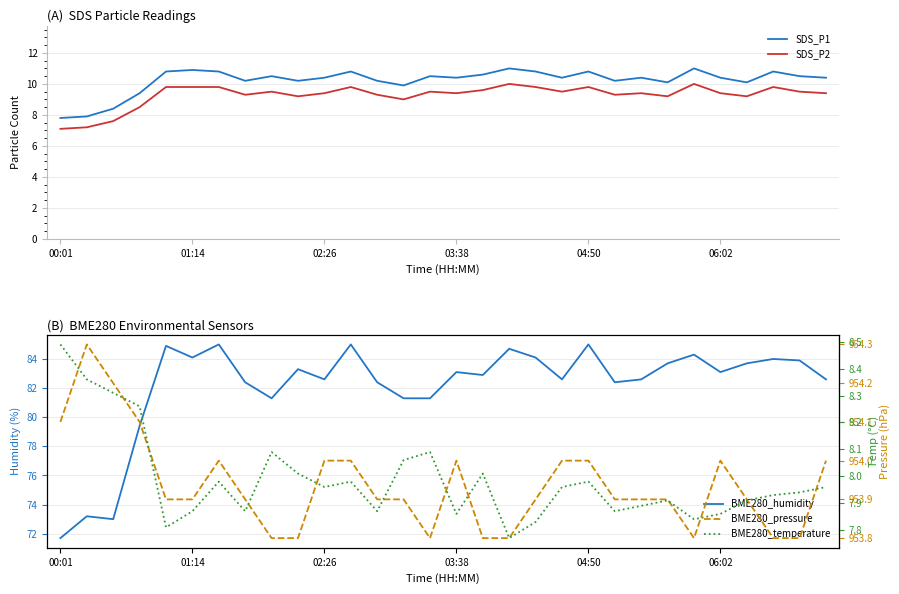

The value of SDS_P2 at 00:01 is 4.9. True or false?

False